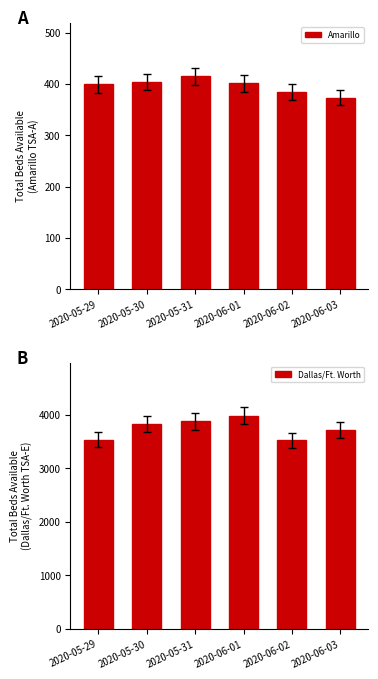

At which label does Dallas/Ft. Worth reach its peak?

2020-06-01